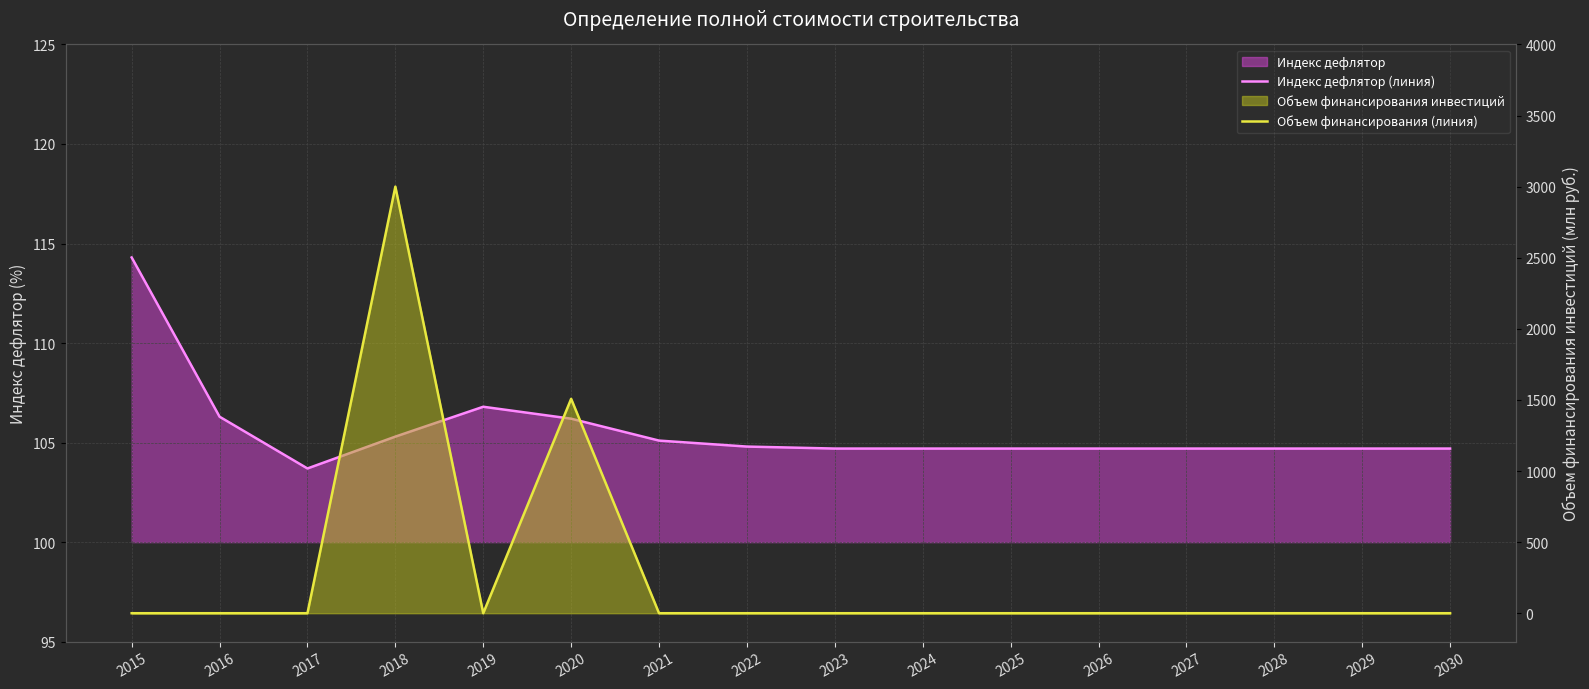

What is the total value across all series at 2019?

106.8